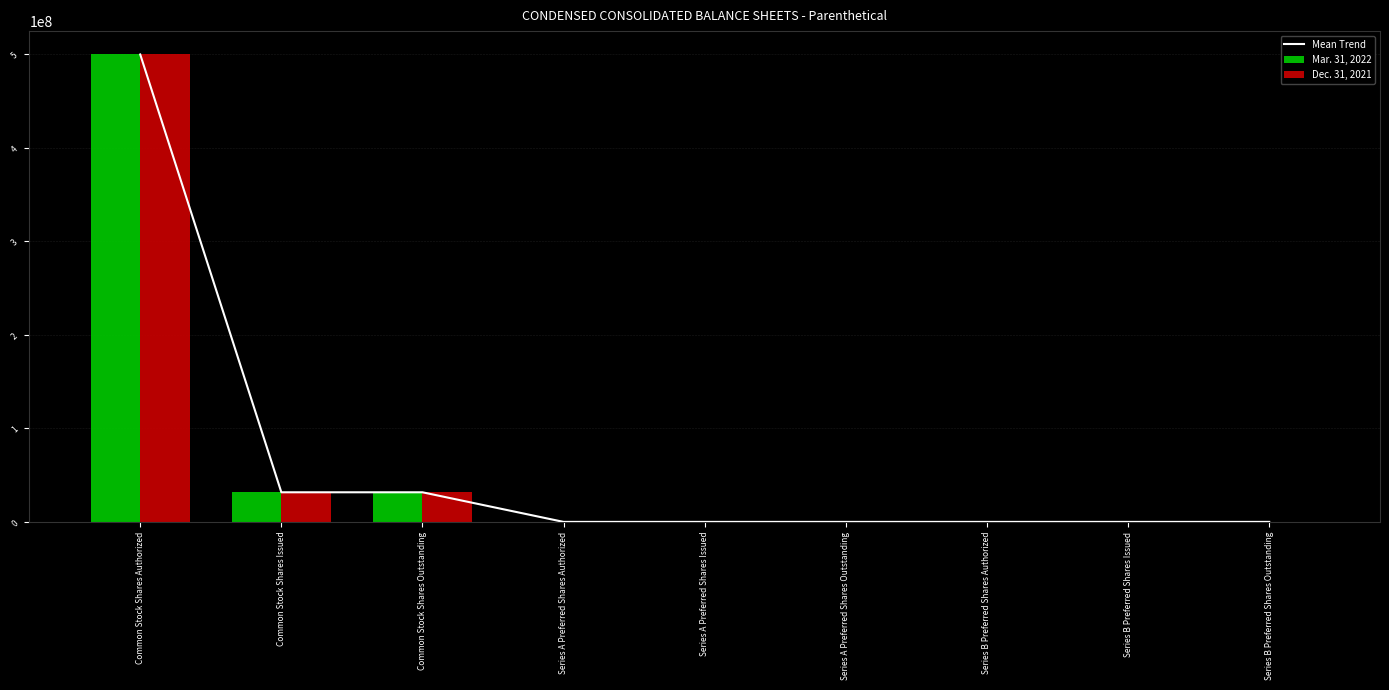

How many categories are shown in the chart?

9